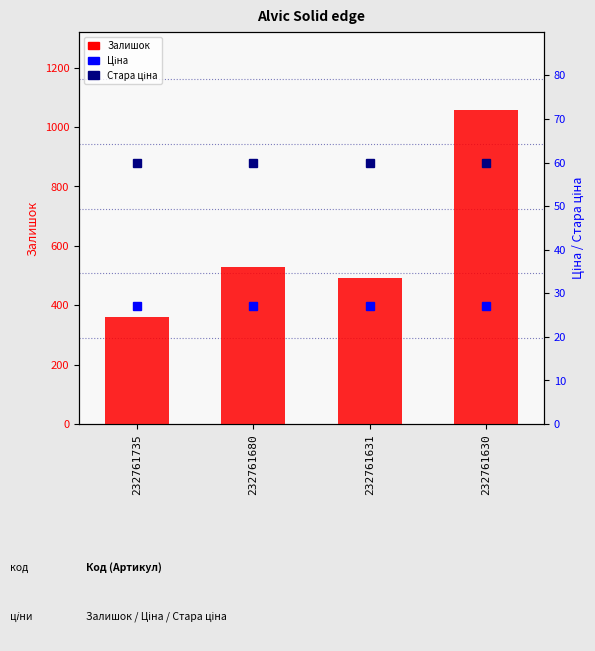

What is the value of the Ціна bar at the 1st from the left?

27.0